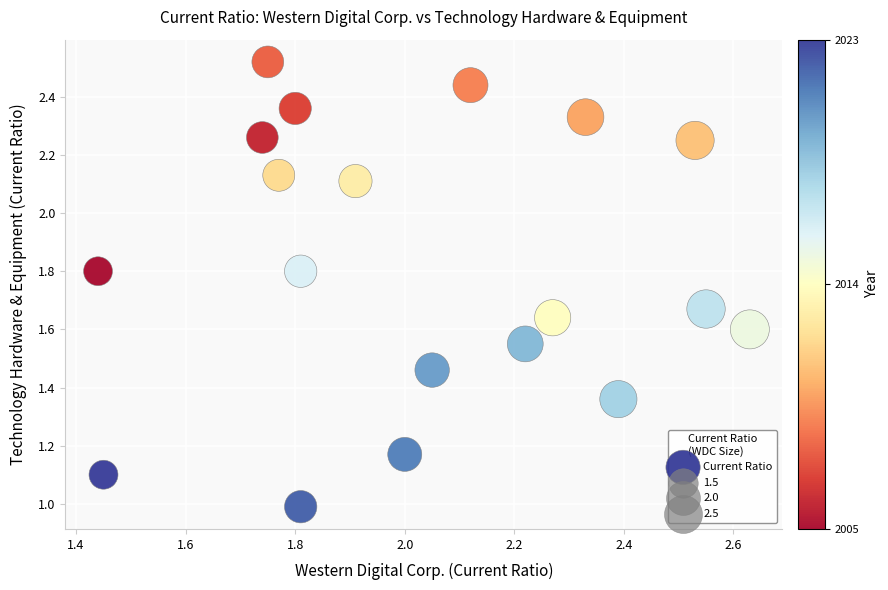

How many points are shown in the scatter plot?

19